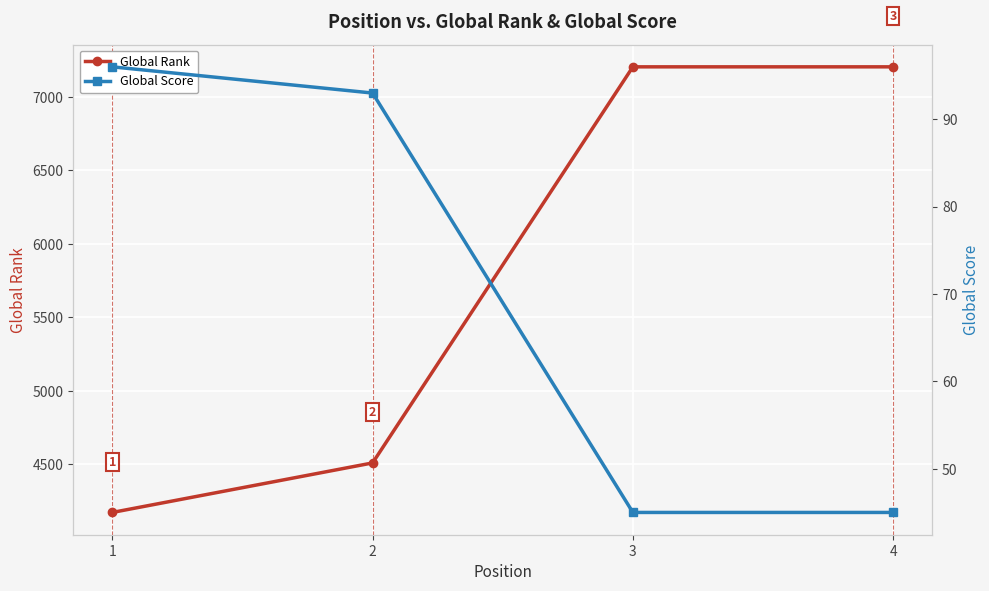

What is the value of the Global Score point at the 3rd from the left?

45